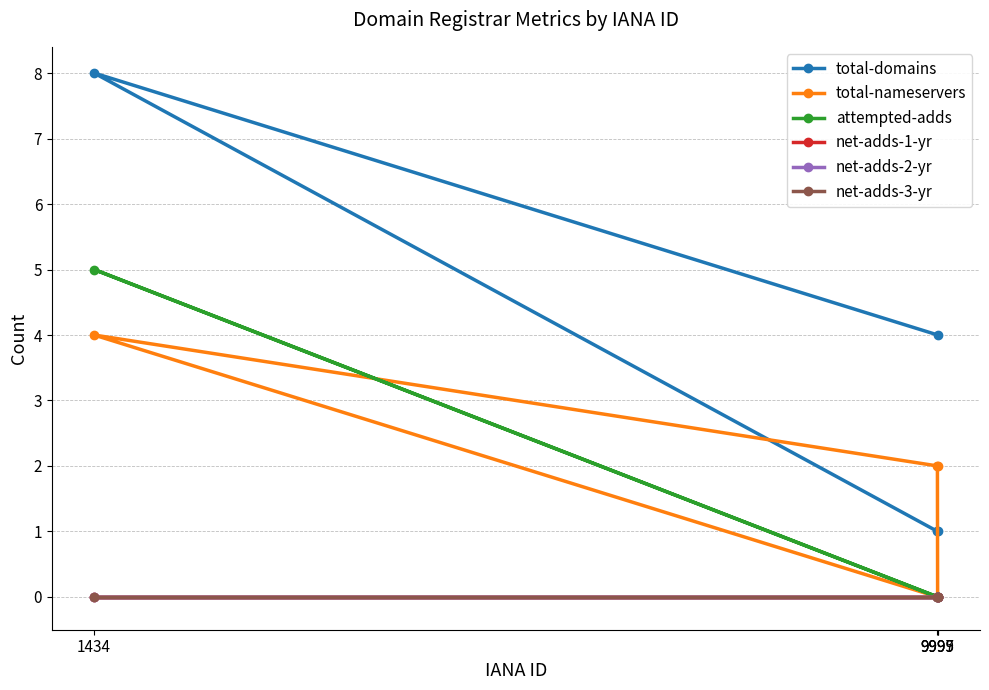

What is the label of the 1st point from the right?

9995